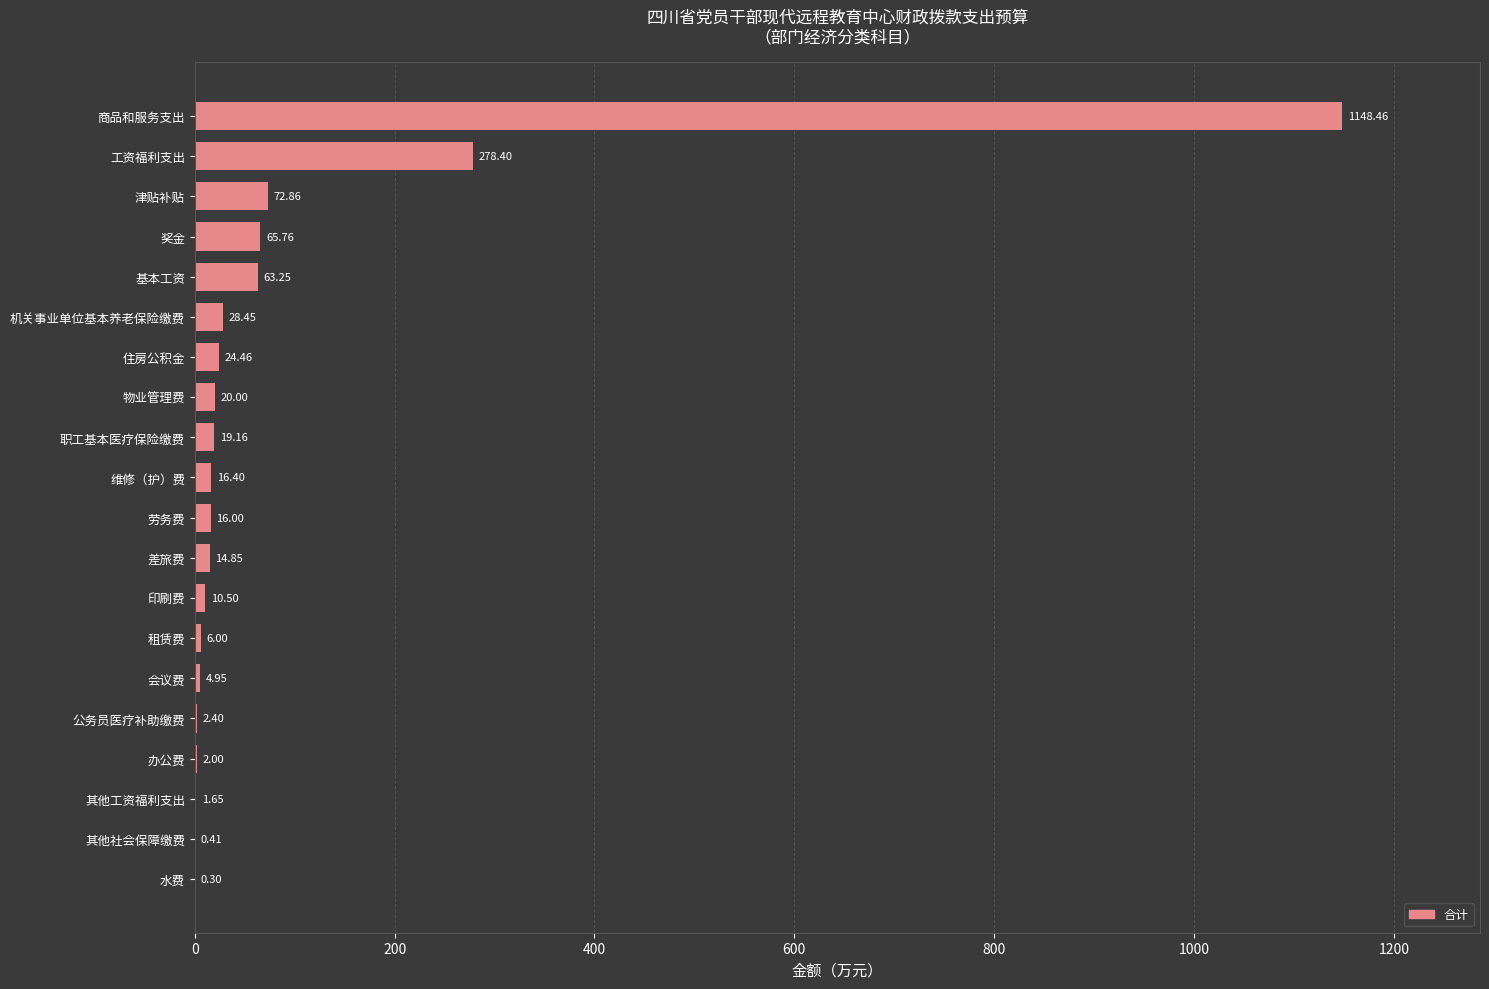

How many data points does each series have?

20